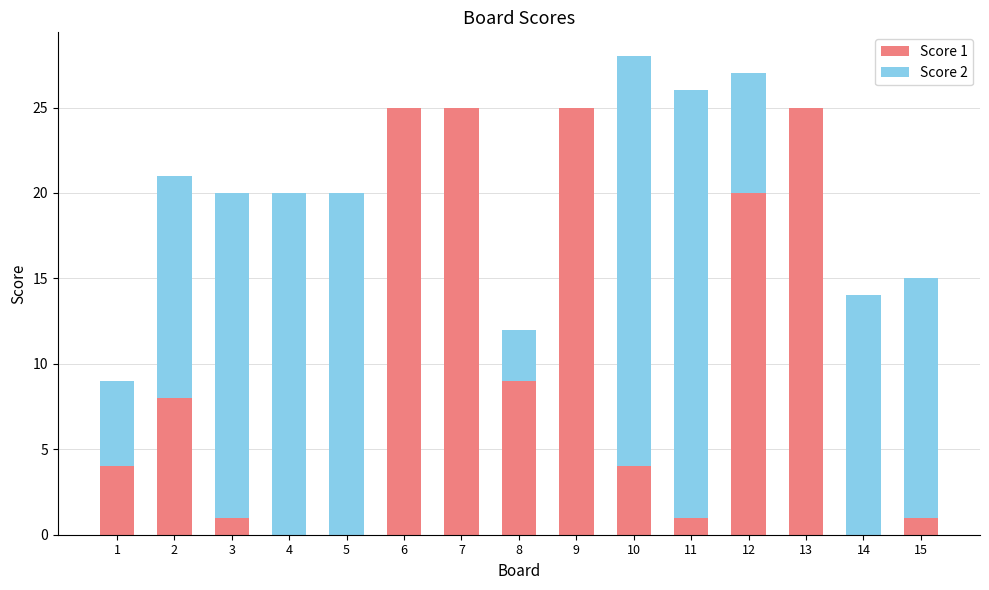

The Score 1 series shows 9 at 8. True or false?

True